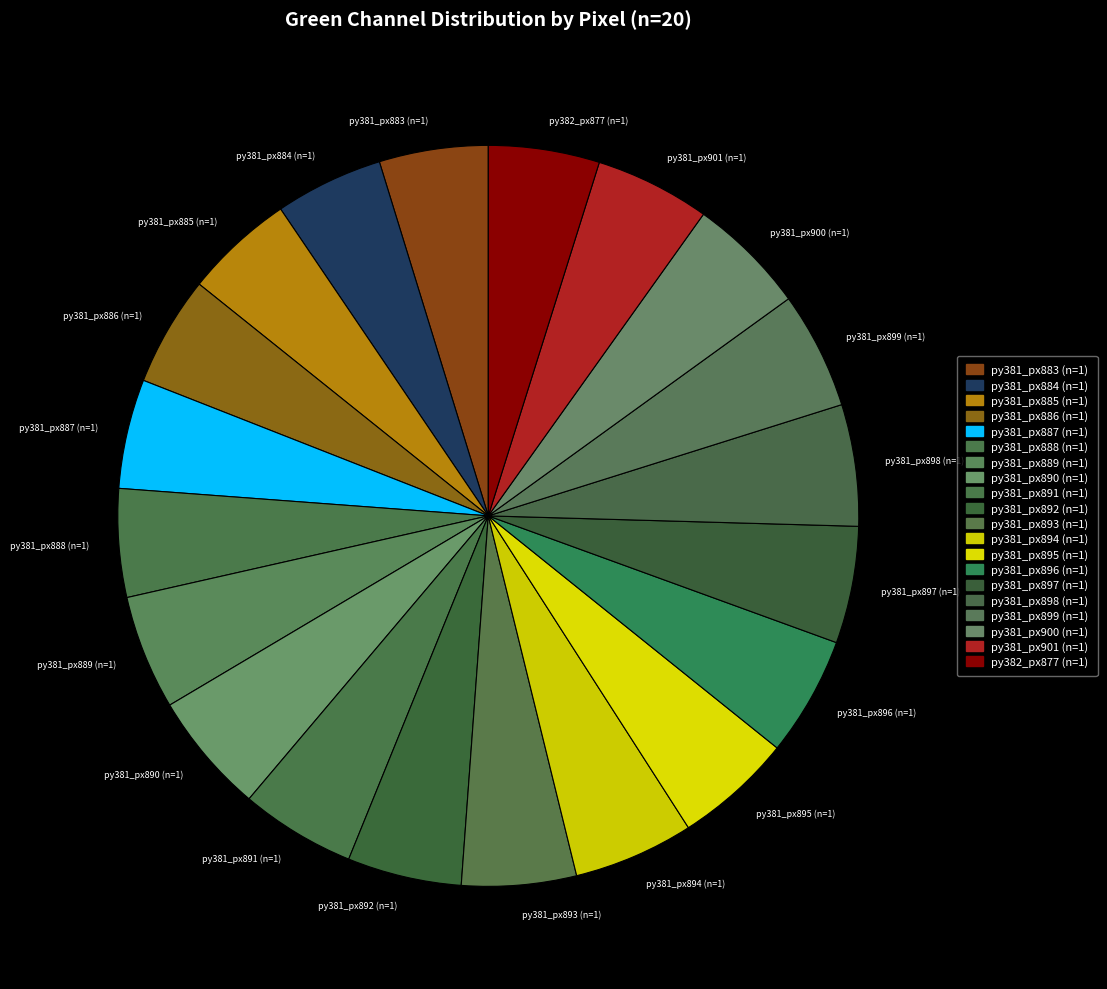

Approximately how many times larger is the value at py381_px888 (n=1) compared to py381_px900 (n=1)?

0.9